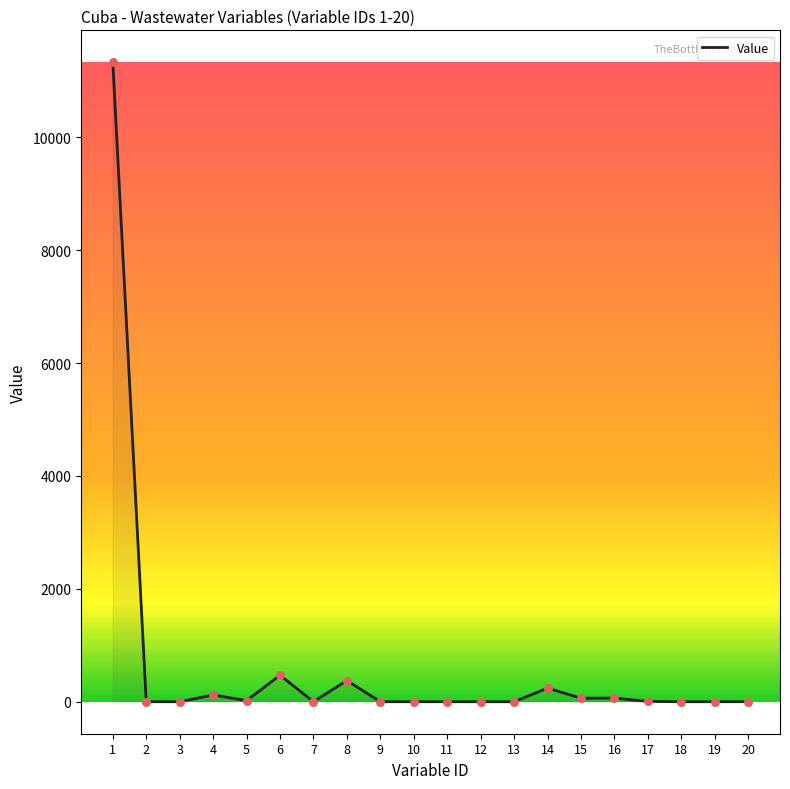

What is the change in value from 7 to 11?

-0.6